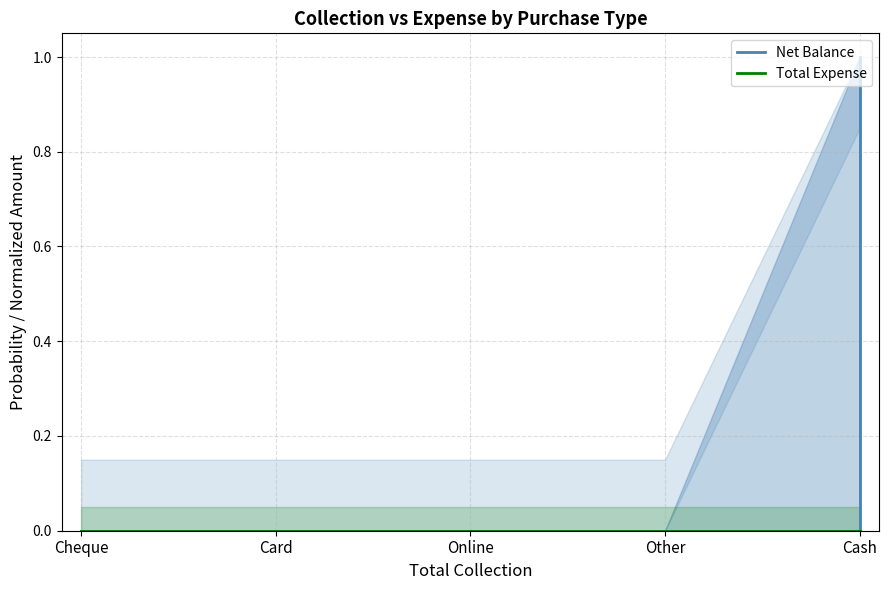

How many distinct data groups are displayed?

2